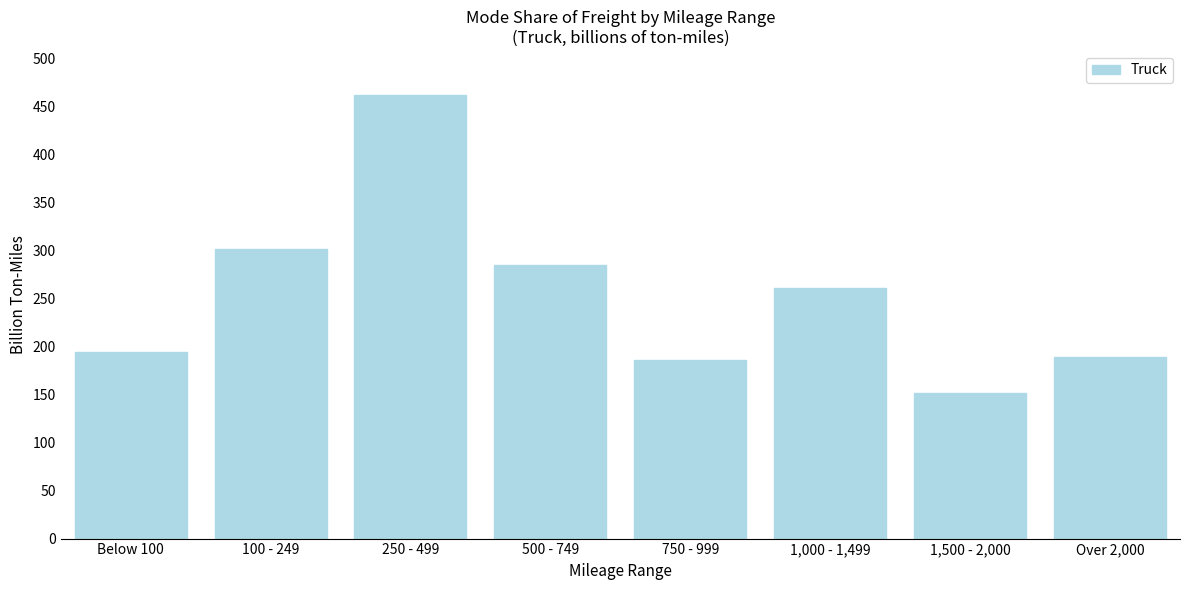

Reading left to right, list all the values displayed in this chart.

193.8	301.6	461.7	284.8	186.0	260.9	151.9	189.1